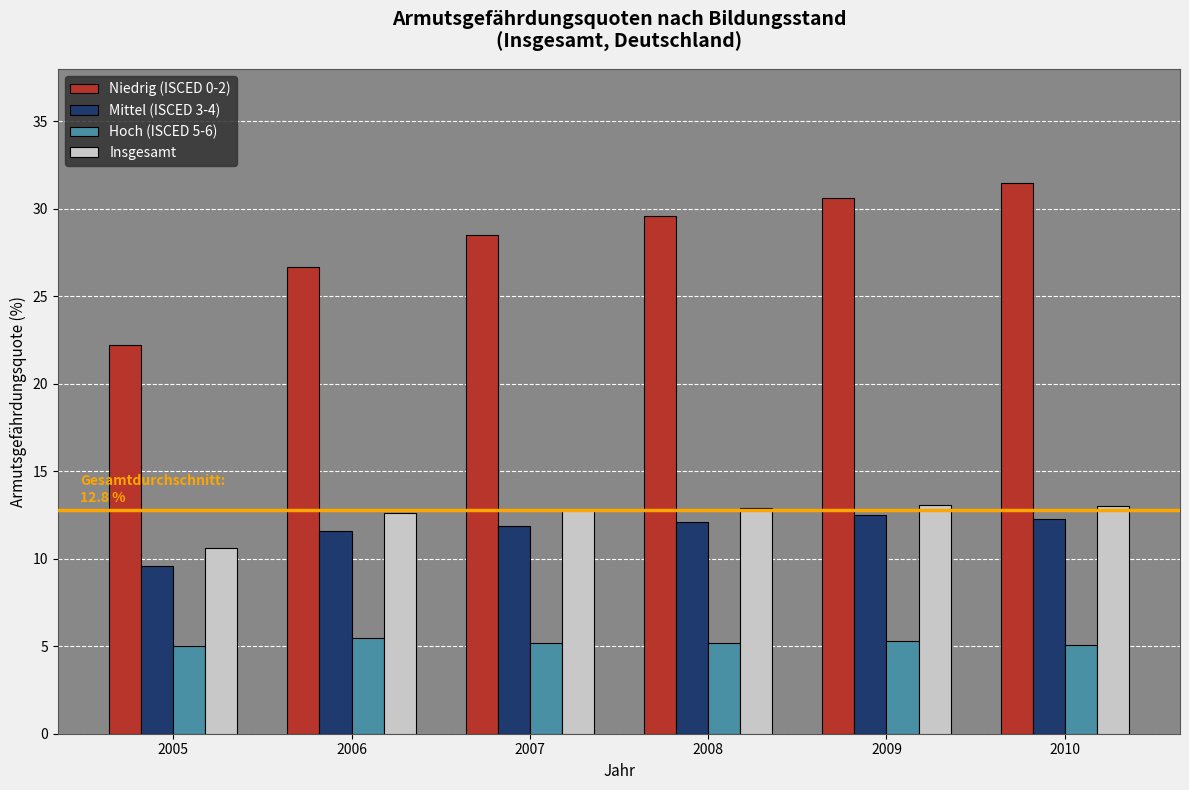

How many categories are shown in the chart?

6